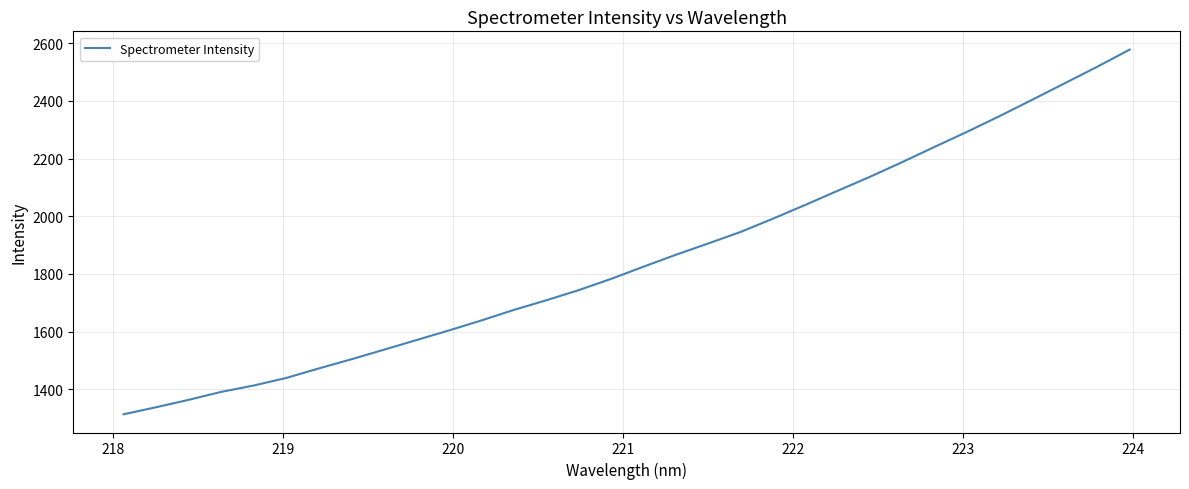

What is the maximum value shown in the chart?

2577.9